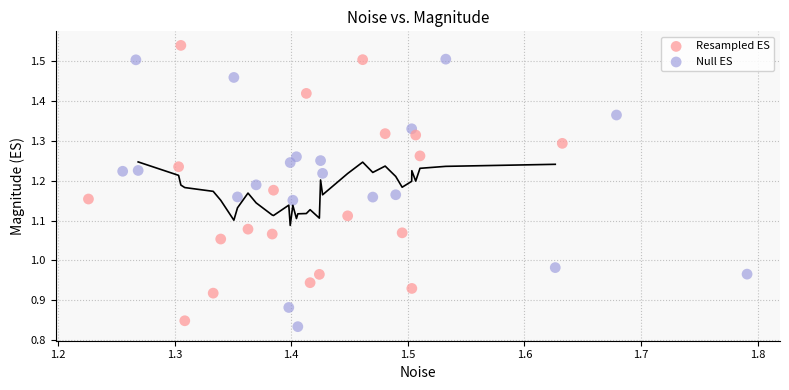

Which series contains the highest Y value?

Resampled ES